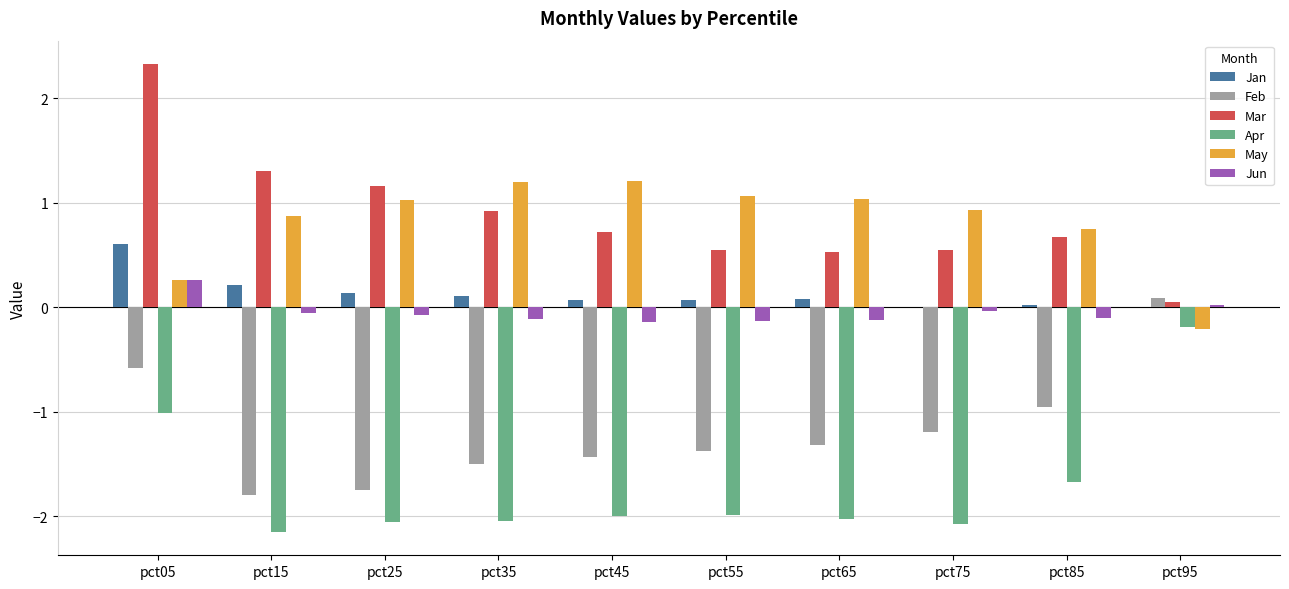

What is the sum of all Jun values?

-0.5